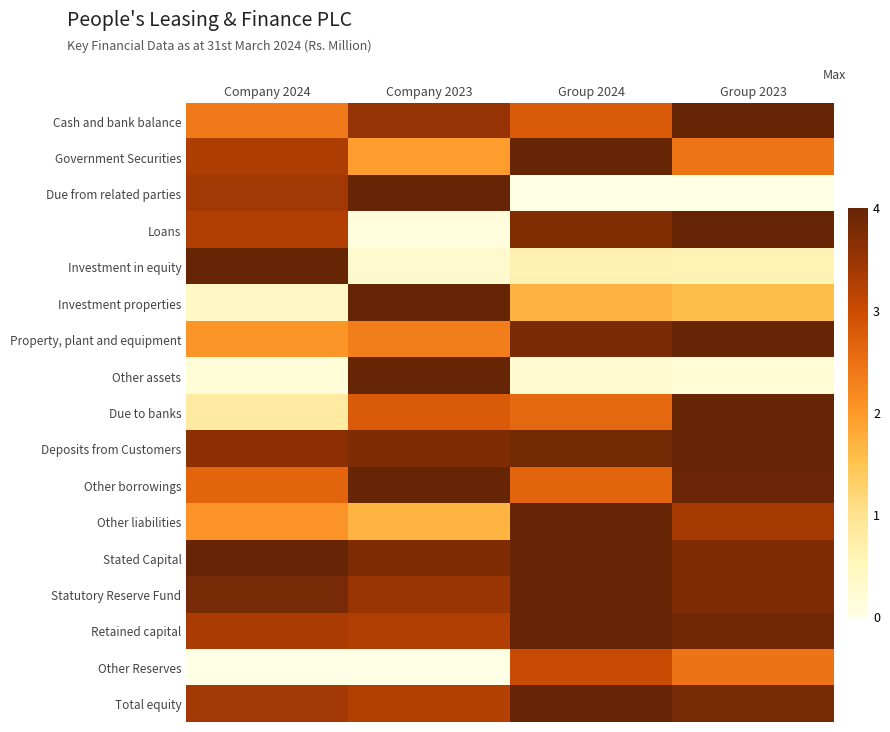

Reading left to right, transcribe all the data shown in this chart.

Cash and bank balance: Company 2024=2.4	Company 2023=3.5	Group 2024=2.8	Group 2023=4.0
Government Securities: Company 2024=3.3	Company 2023=2.0	Group 2024=4.0	Group 2023=2.4
Due from related parties: Company 2024=3.4	Company 2023=4.0	Group 2024=0.0	Group 2023=0.0
Loans: Company 2024=3.3	Company 2023=0.1	Group 2024=3.7	Group 2023=4.0
Investment in equity: Company 2024=4.0	Company 2023=0.3	Group 2024=0.6	Group 2023=0.6
Investment properties: Company 2024=0.4	Company 2023=4.0	Group 2024=1.7	Group 2023=1.5
Property, plant and equipment: Company 2024=2.0	Company 2023=2.3	Group 2024=3.8	Group 2023=4.0
Other assets: Company 2024=0.2	Company 2023=4.0	Group 2024=0.3	Group 2023=0.2
Due to banks: Company 2024=0.8	Company 2023=2.8	Group 2024=2.6	Group 2023=4.0
Deposits from Customers: Company 2024=3.6	Company 2023=3.7	Group 2024=3.8	Group 2023=4.0
Other borrowings: Company 2024=2.6	Company 2023=4.0	Group 2024=2.6	Group 2023=4.0
Other liabilities: Company 2024=2.1	Company 2023=1.7	Group 2024=4.0	Group 2023=3.3
Stated Capital: Company 2024=4.0	Company 2023=3.7	Group 2024=4.0	Group 2023=3.7
Statutory Reserve Fund: Company 2024=3.8	Company 2023=3.5	Group 2024=4.0	Group 2023=3.7
Retained capital: Company 2024=3.3	Company 2023=3.3	Group 2024=4.0	Group 2023=3.9
Other Reserves: Company 2024=-1.8	Company 2023=-4.0	Group 2024=3.0	Group 2023=2.4
Total equity: Company 2024=3.4	Company 2023=3.2	Group 2024=4.0	Group 2023=3.8